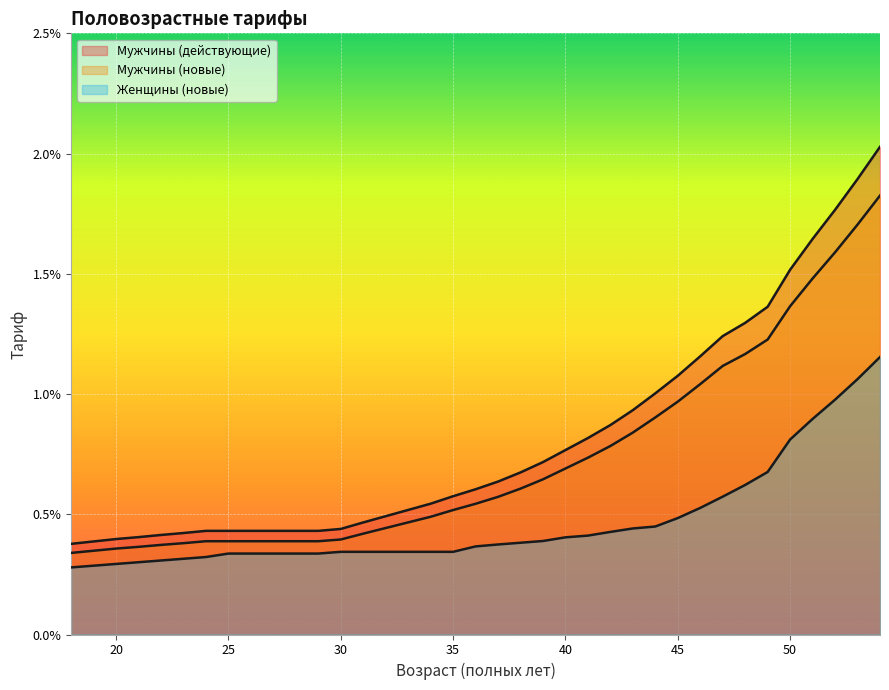

True or false: Женщины (новые) has more than 1 points higher than both neighbors.

False